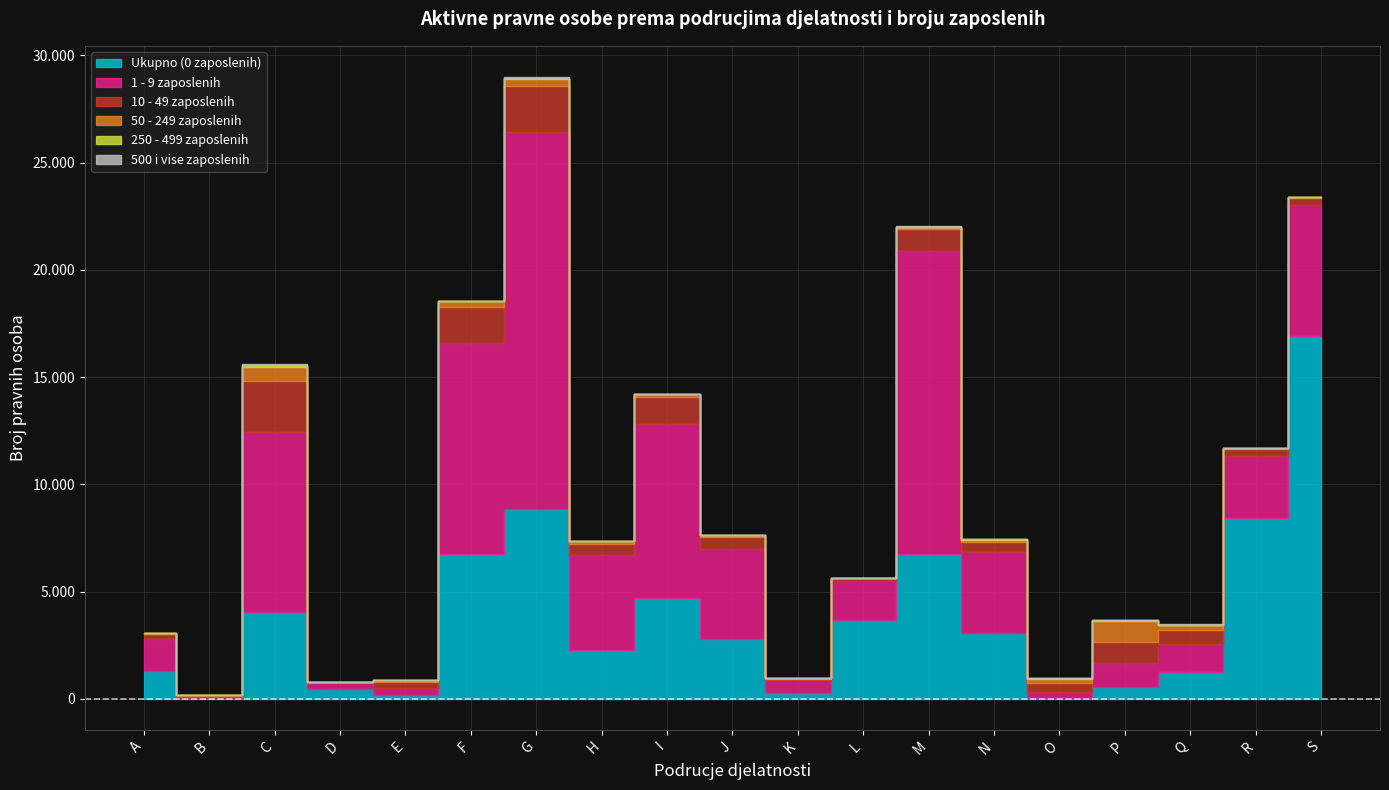

At how many categories does at least one series exceed 1973?

11